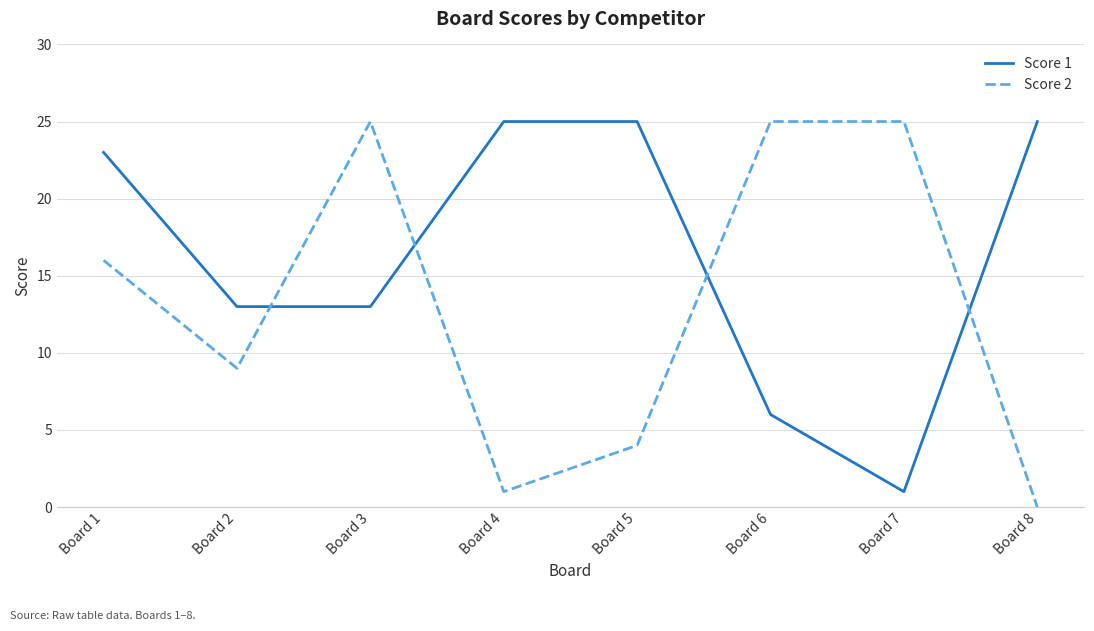

In Score 2, how many points are lower than both neighbors (excluding endpoints)?

2